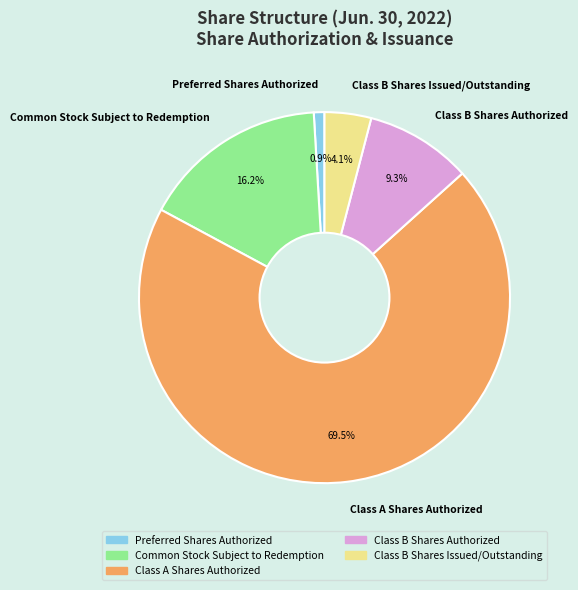

Which slice is the largest?

Class A Shares Authorized